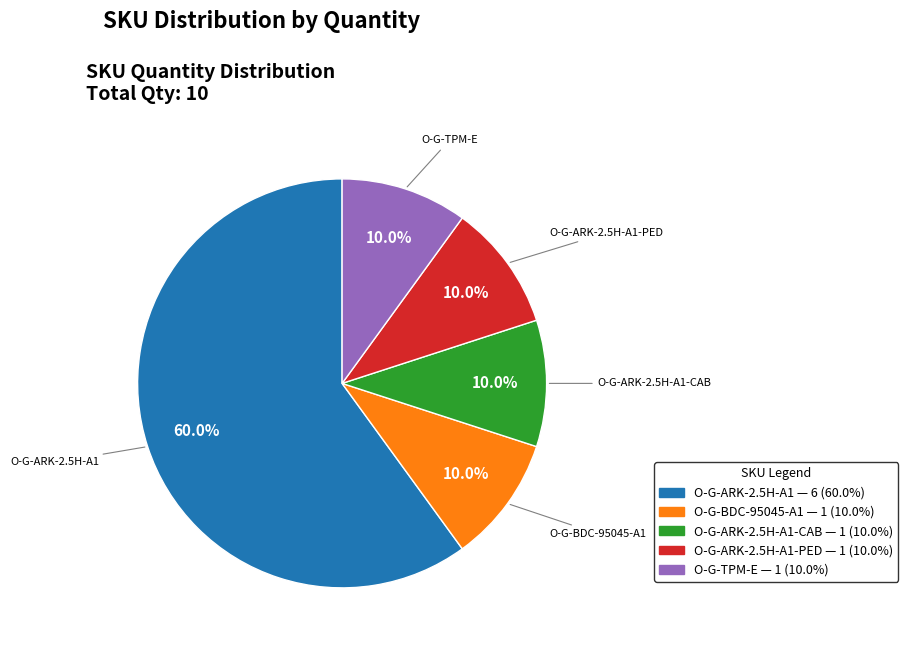

Is there a majority slice in this chart?

Yes